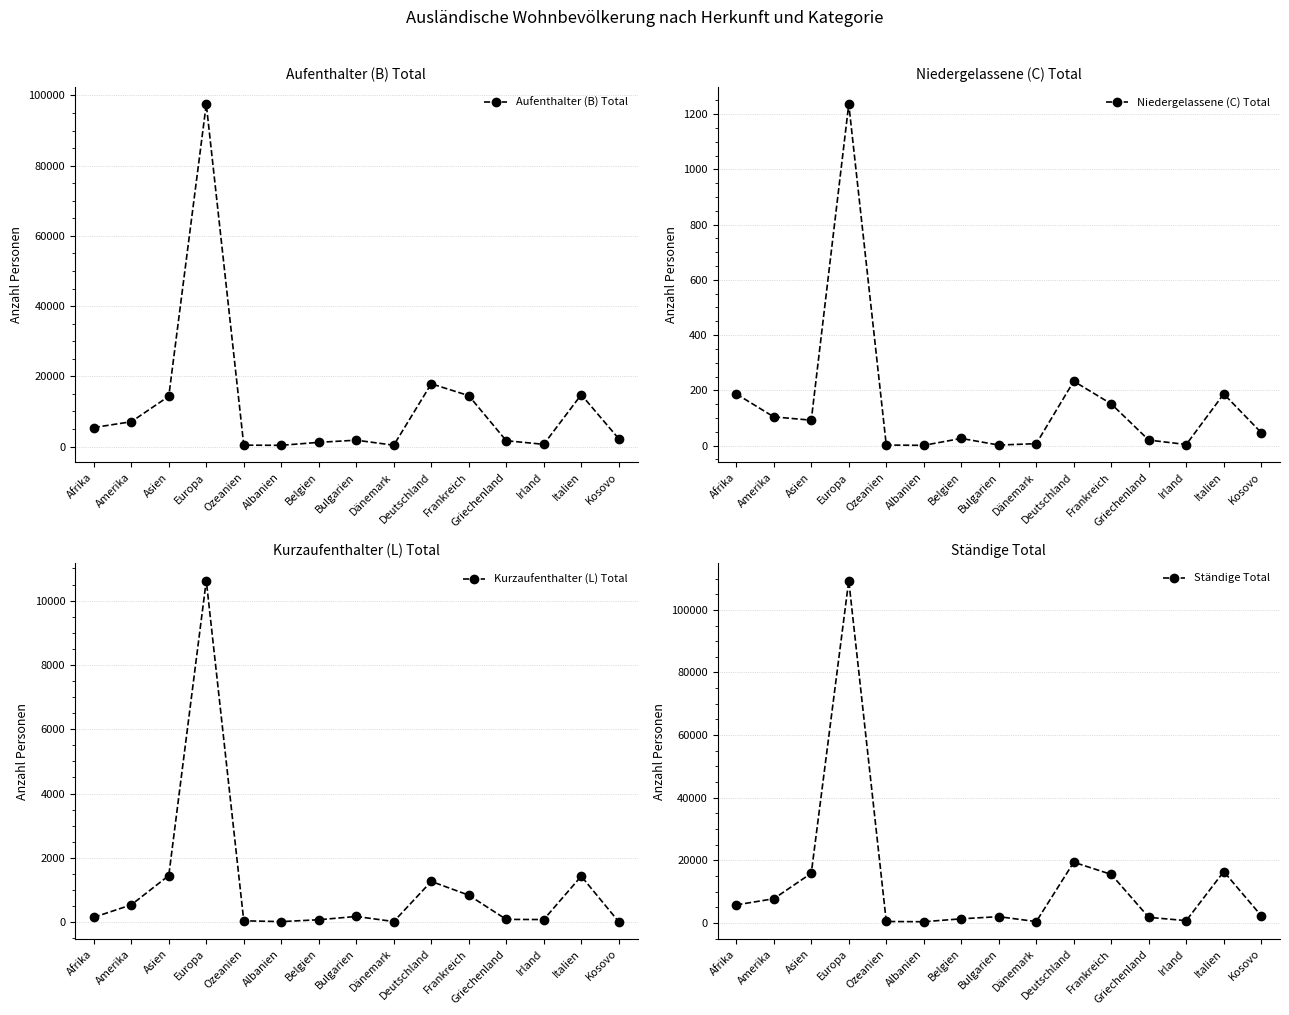

At which category does the chart reach its minimum across all series?

Albanien